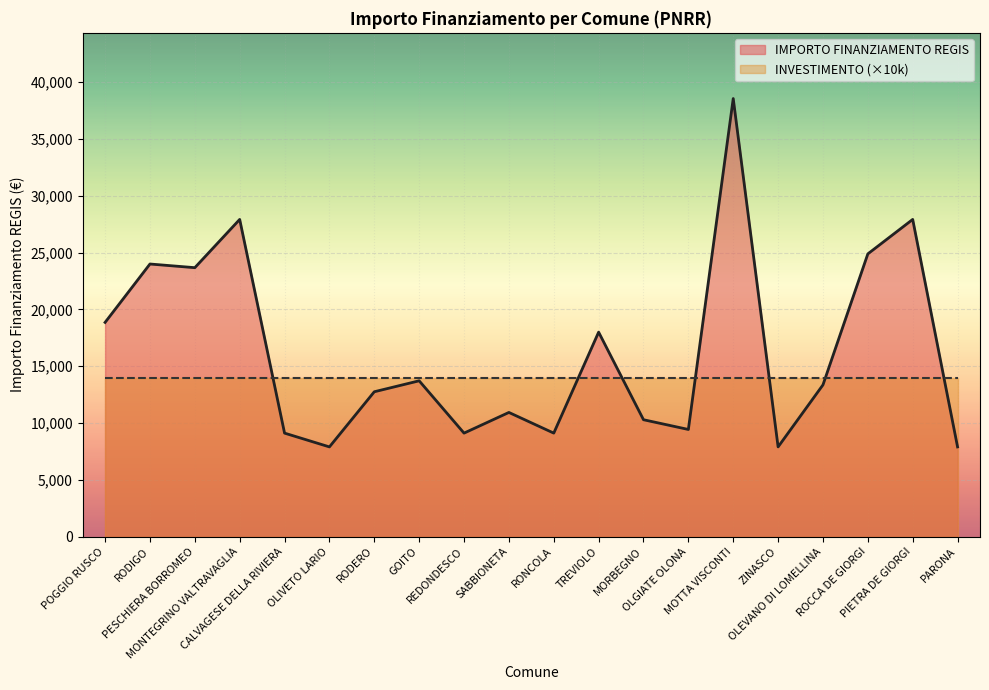

The chart shows a value of 4827 at OLIVETO LARIO. True or false?

False